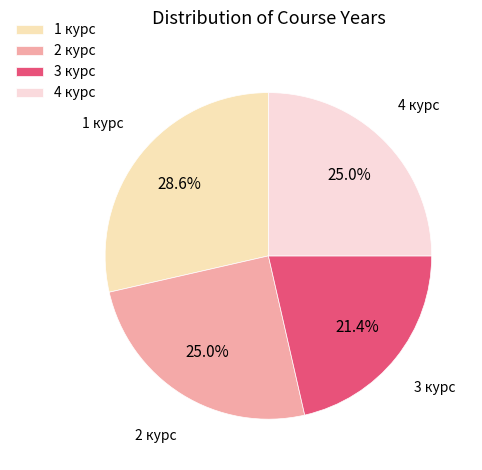

What is the largest slice in the pie chart?

1 курс